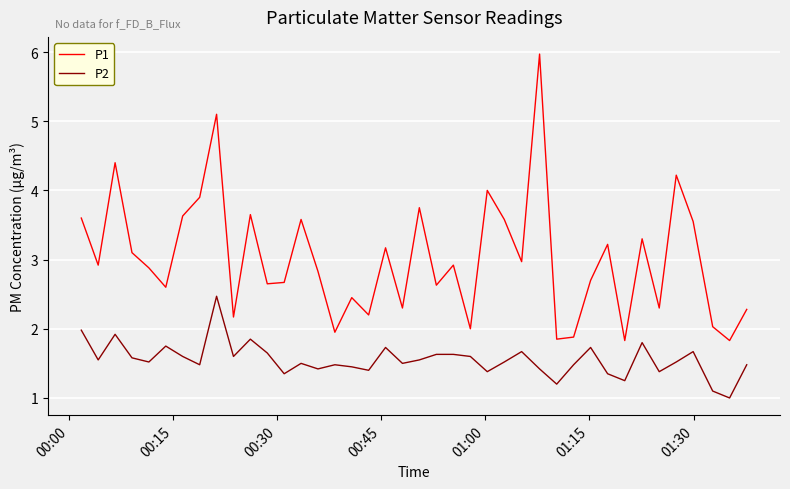

True or false: P1 and P2 intersect in this chart.

False